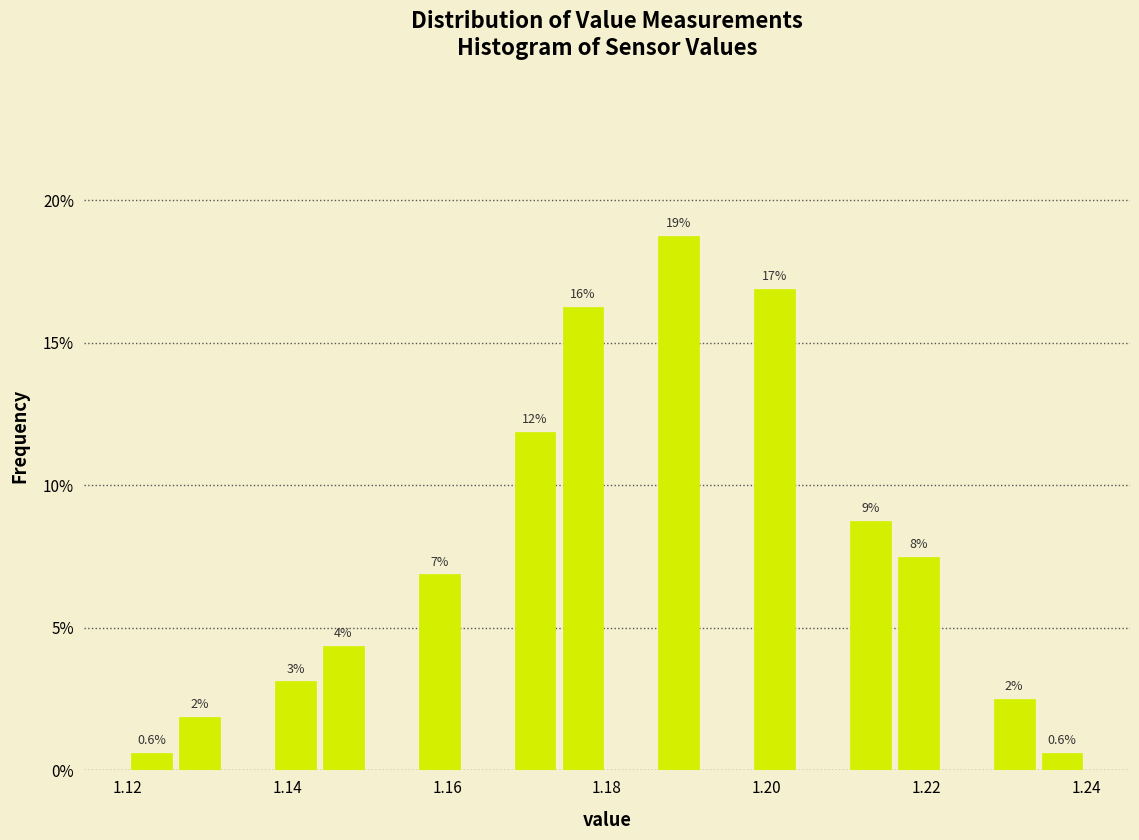

Read against the x-axis, roughly where is the centre of the tallest bar?

1.190